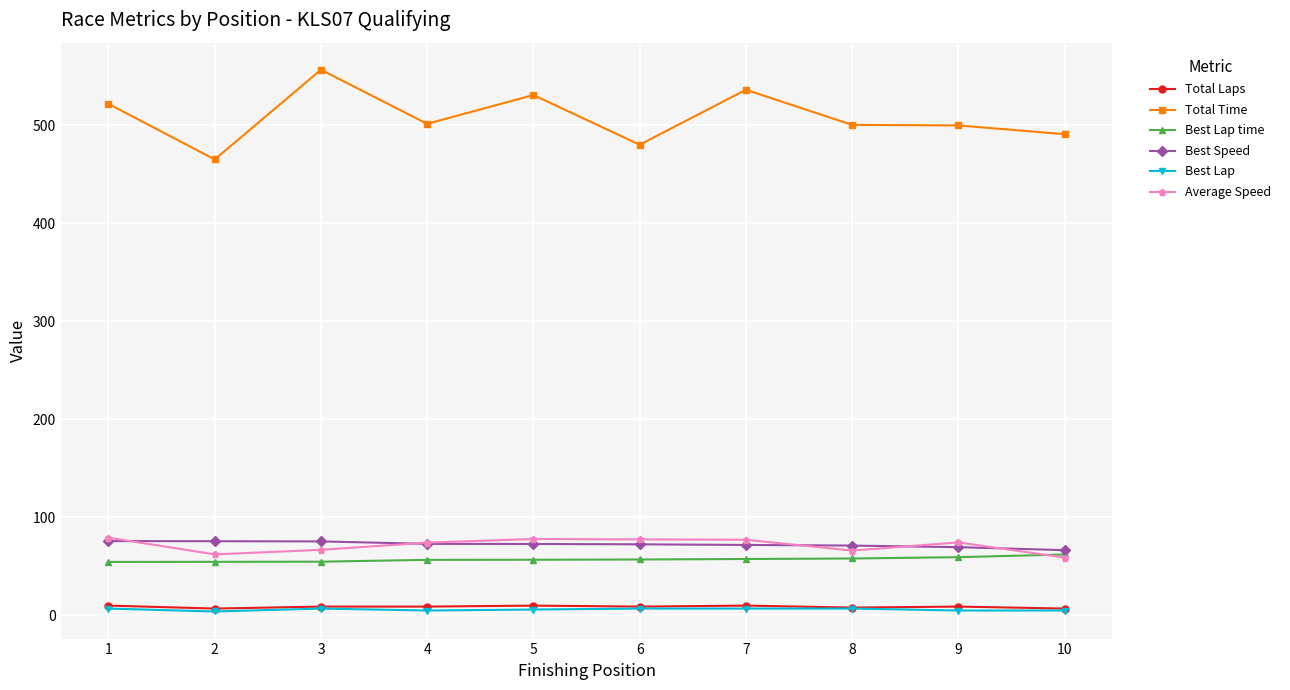

Which series has the largest total across all categories?

Total Time